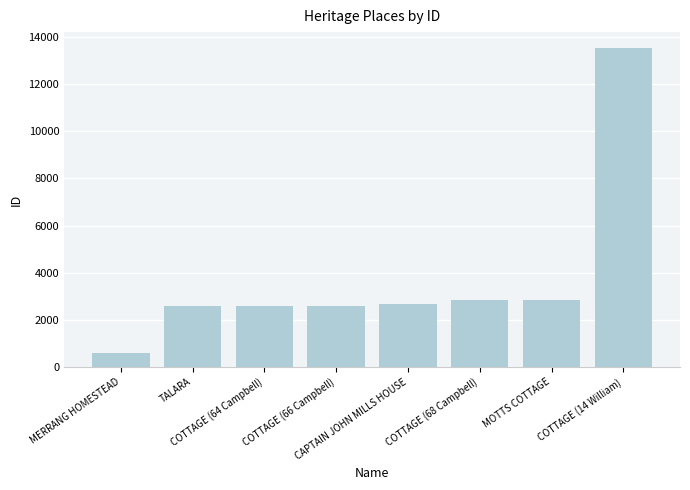

What is the average value?

3788